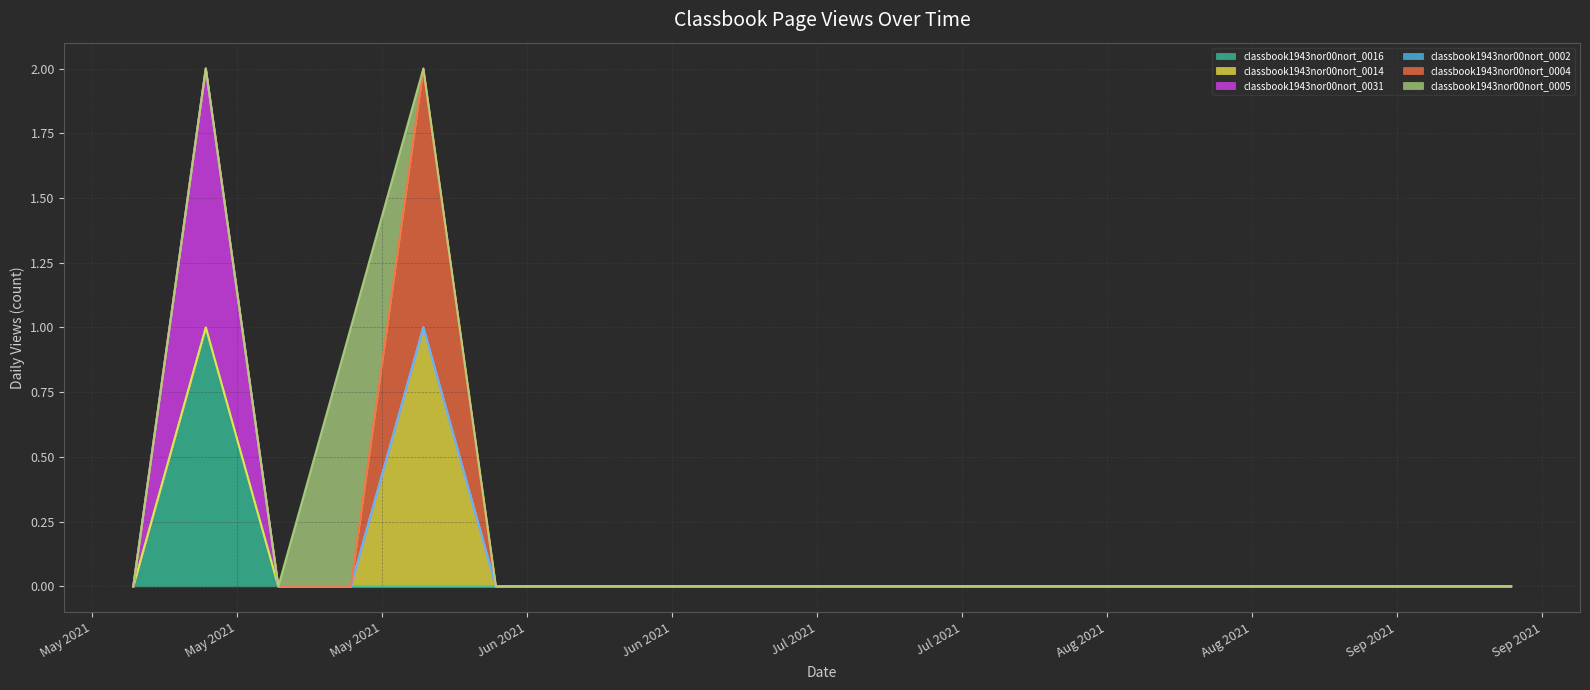

Which category has the highest value across all series?

2021-05-09